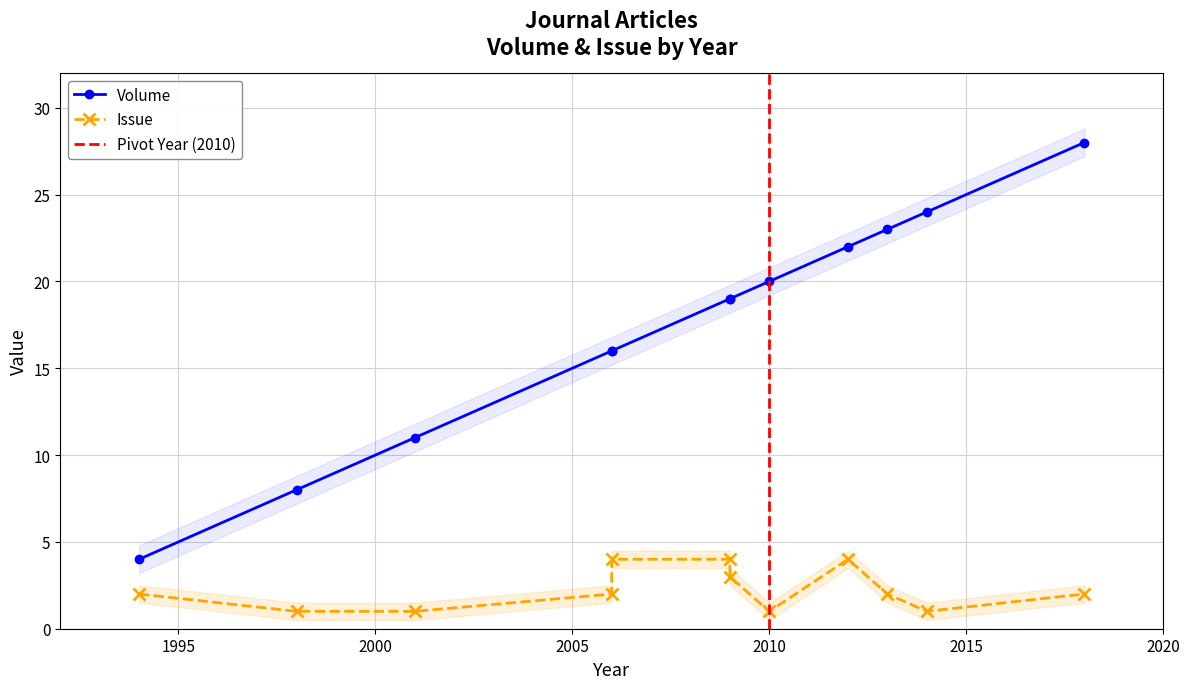

What is the sum of all Volume values?

210